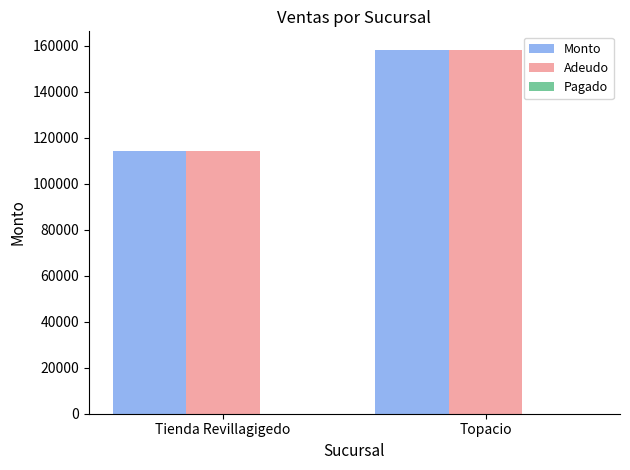

What is the sum of the Adeudo values at Tienda Revillagigedo and Topacio?

272416.5